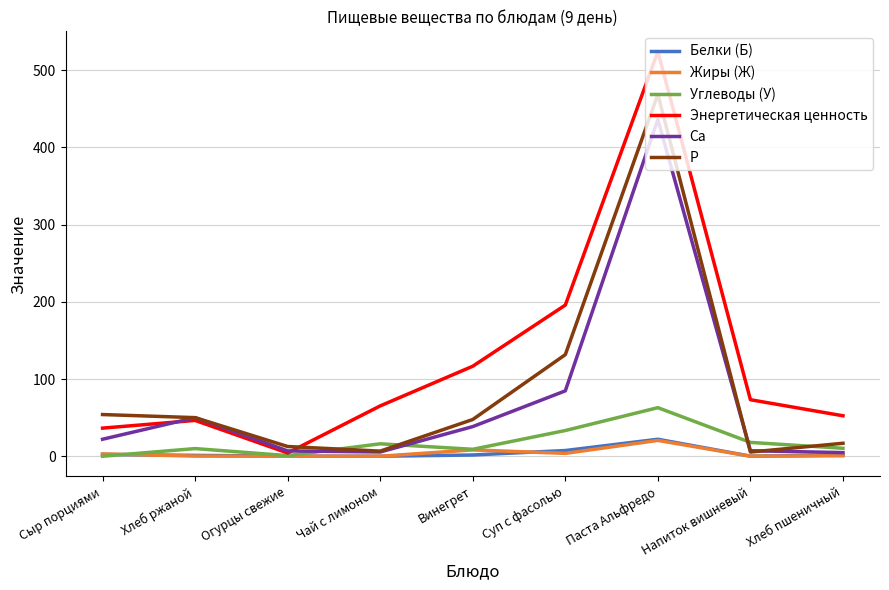

At how many categories does at least one series exceed 283?

1